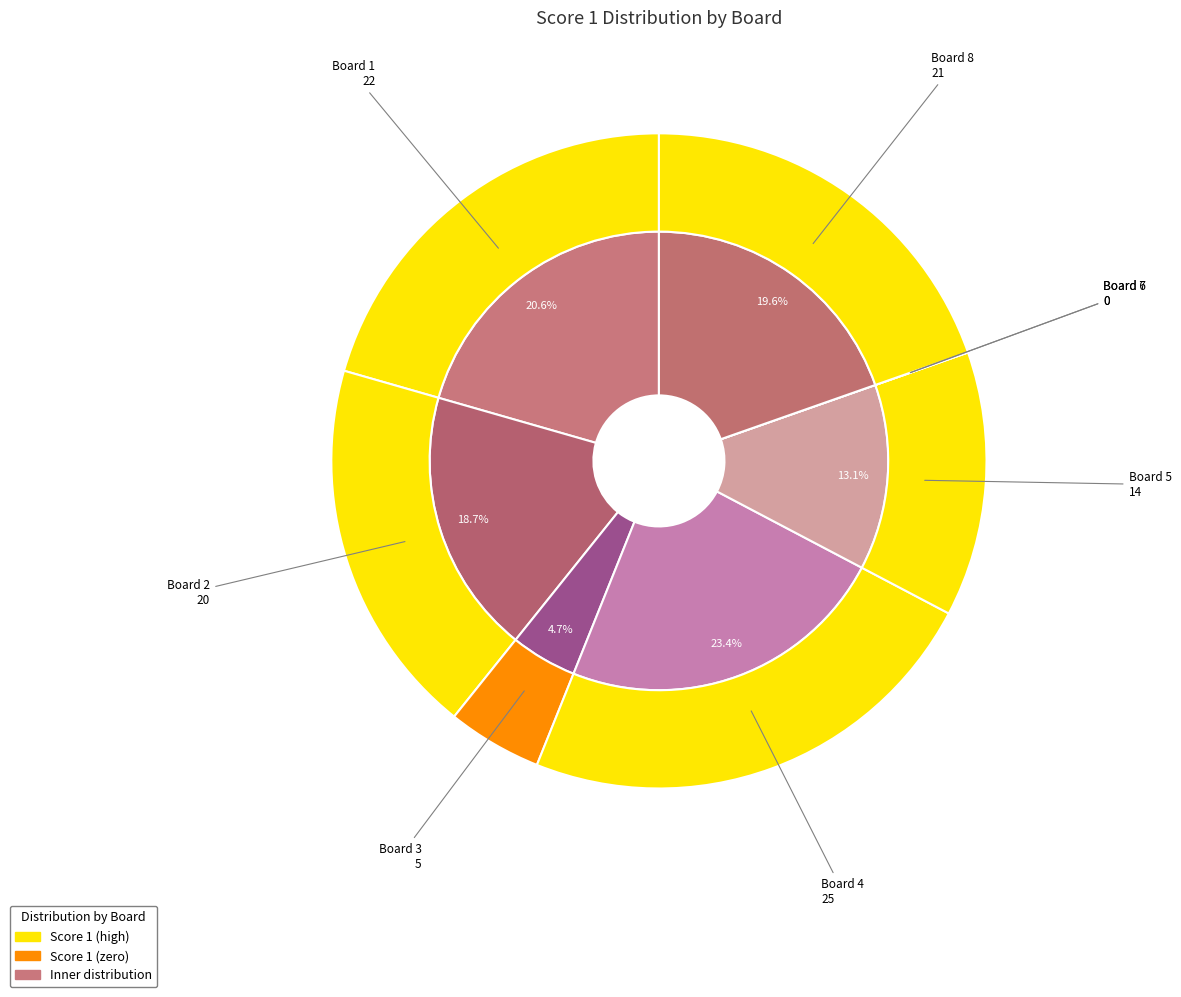

Is it true that Board 4 is 30% of the pie?

False